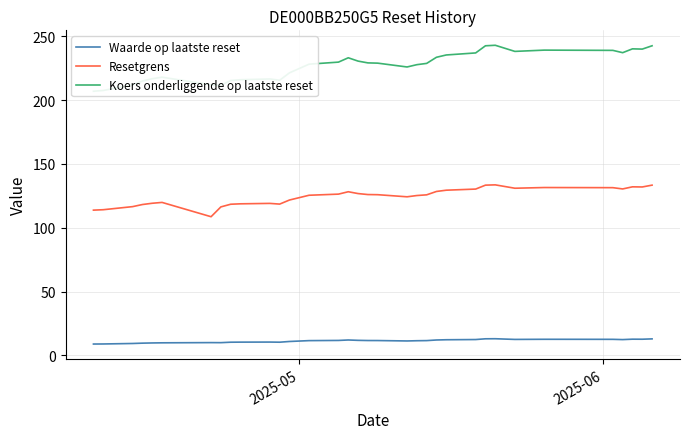

True or false: Koers onderliggende op laatste reset and Resetgrens cross at least once.

False